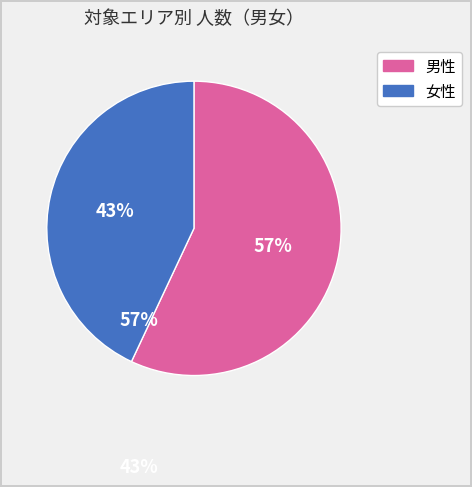

To the nearest percent, what is the difference between the largest and smallest slice percentages?

14%